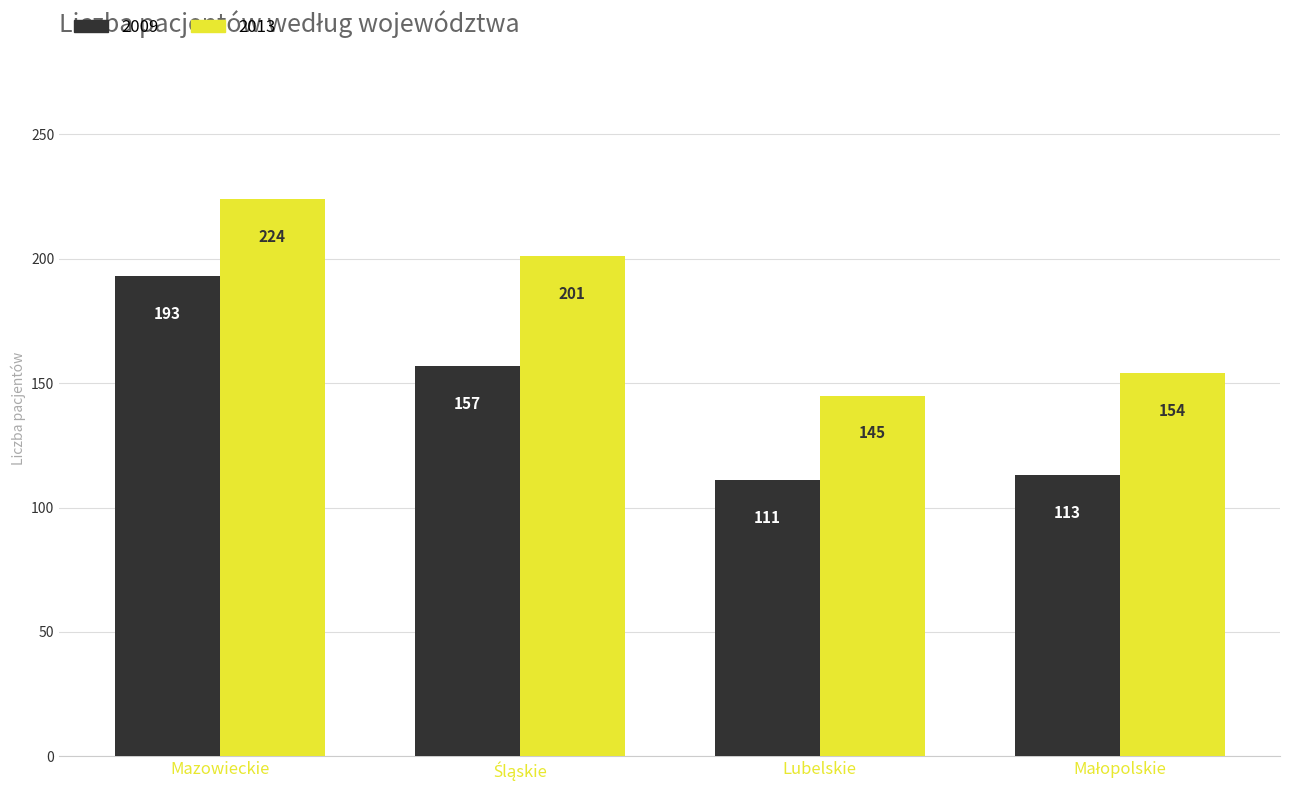

What is the value of the 2009 bar at the 2nd from the left?

157